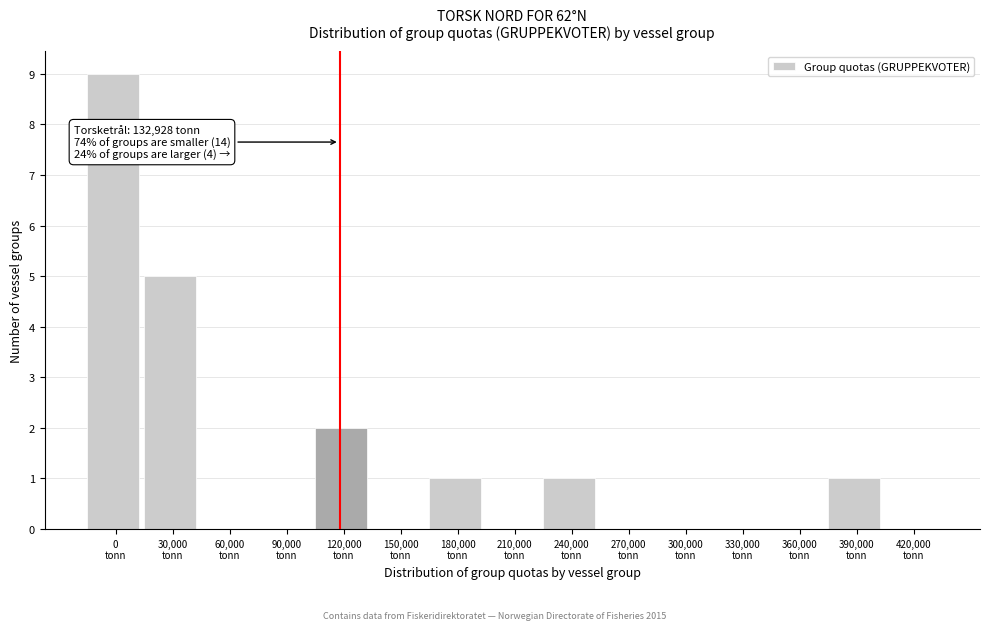

What is the maximum value shown in the chart?

9